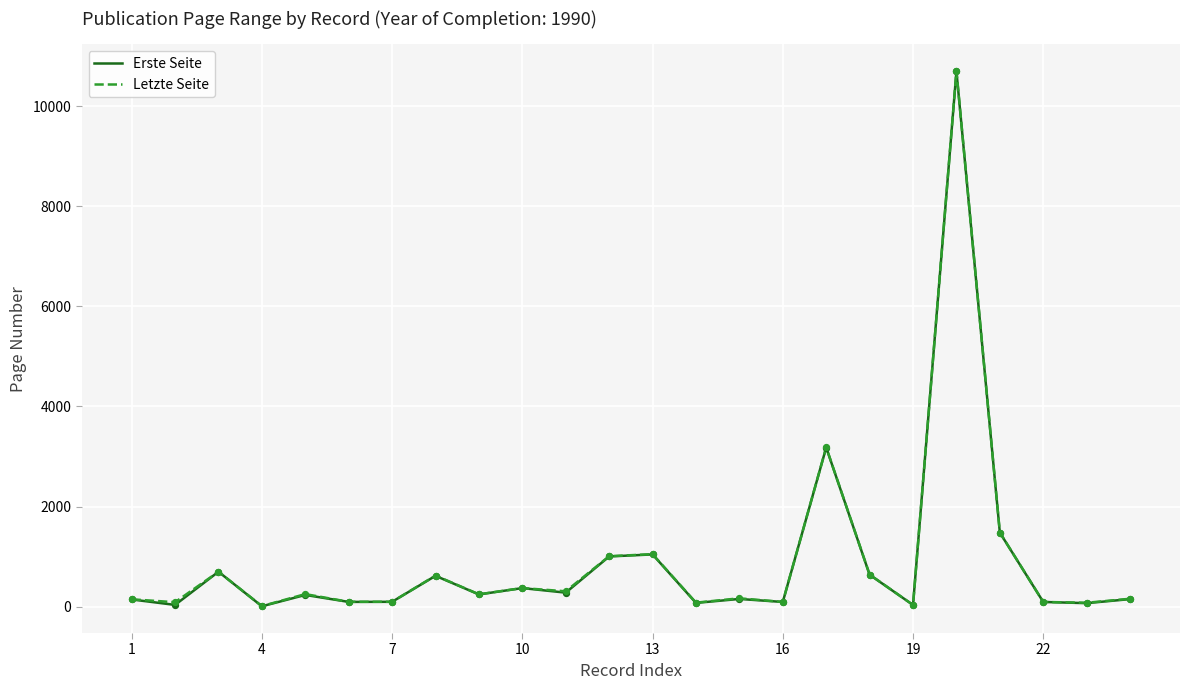

What is the maximum value shown in the chart?

10705